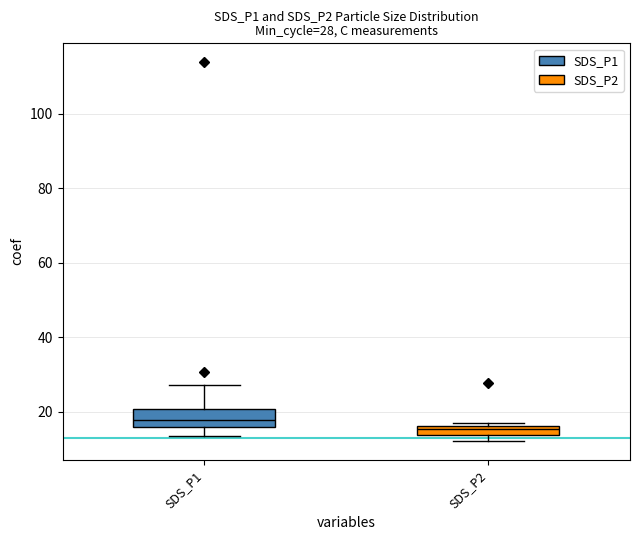

Which series changed the most between 28 and 28?

SDS_P1